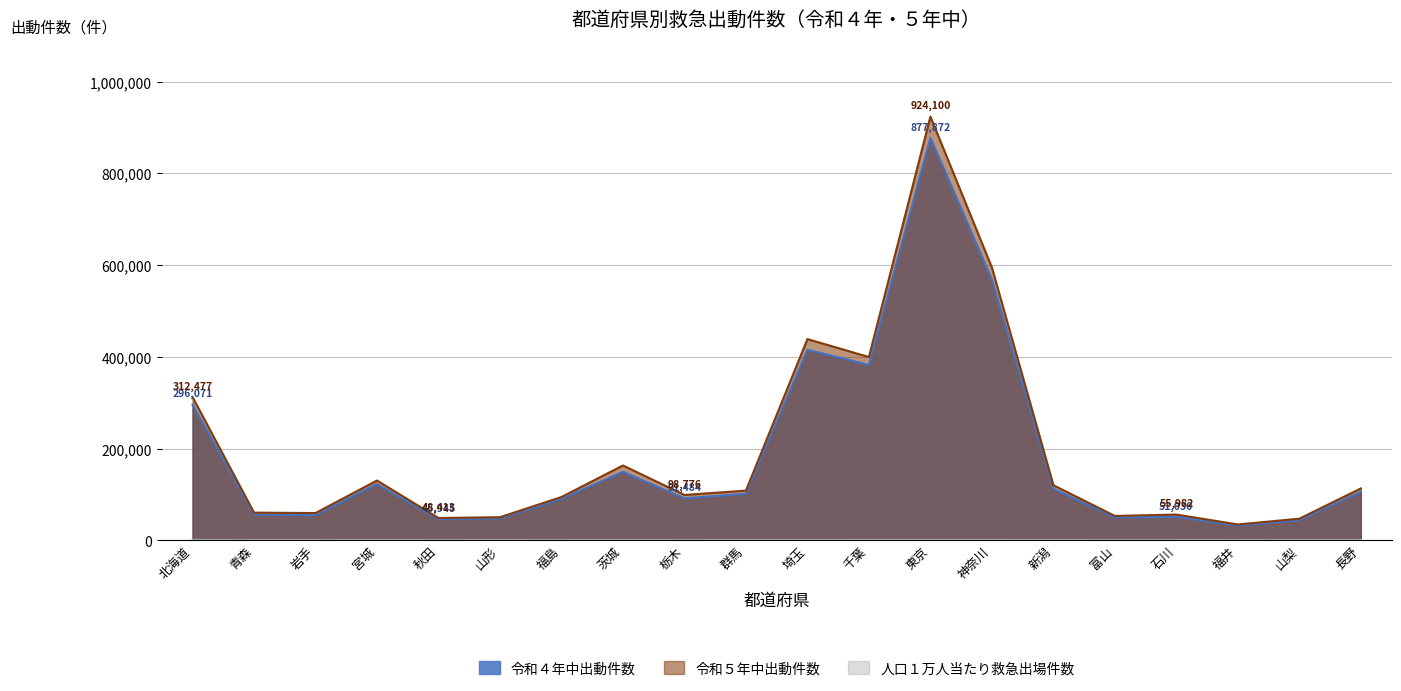

What is the spread (max minus min) of values at 富山?

52458